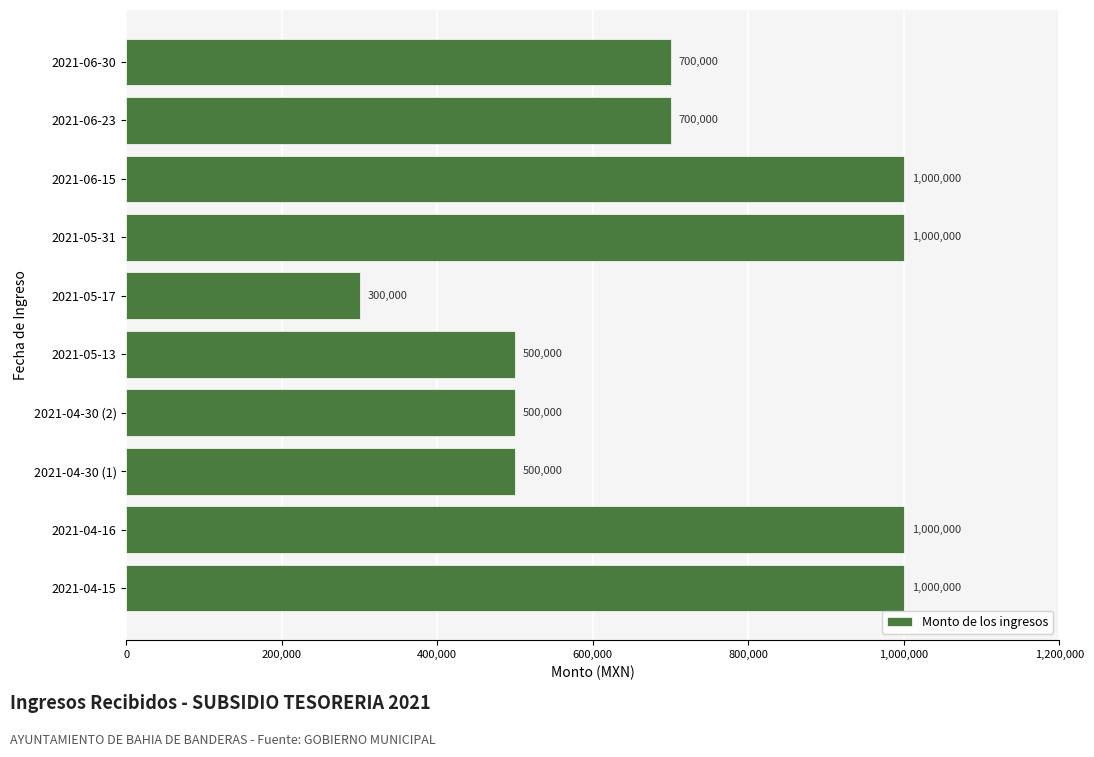

Is it true that the value at 2021-04-30 (1) is 500000?

True